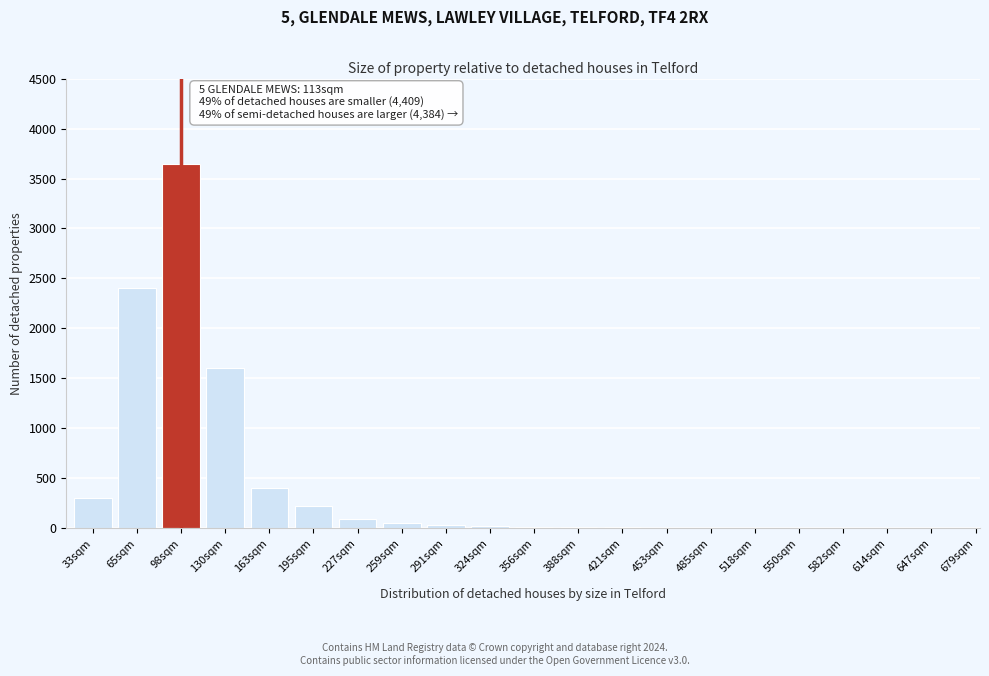

What is the sum of all values?

8838